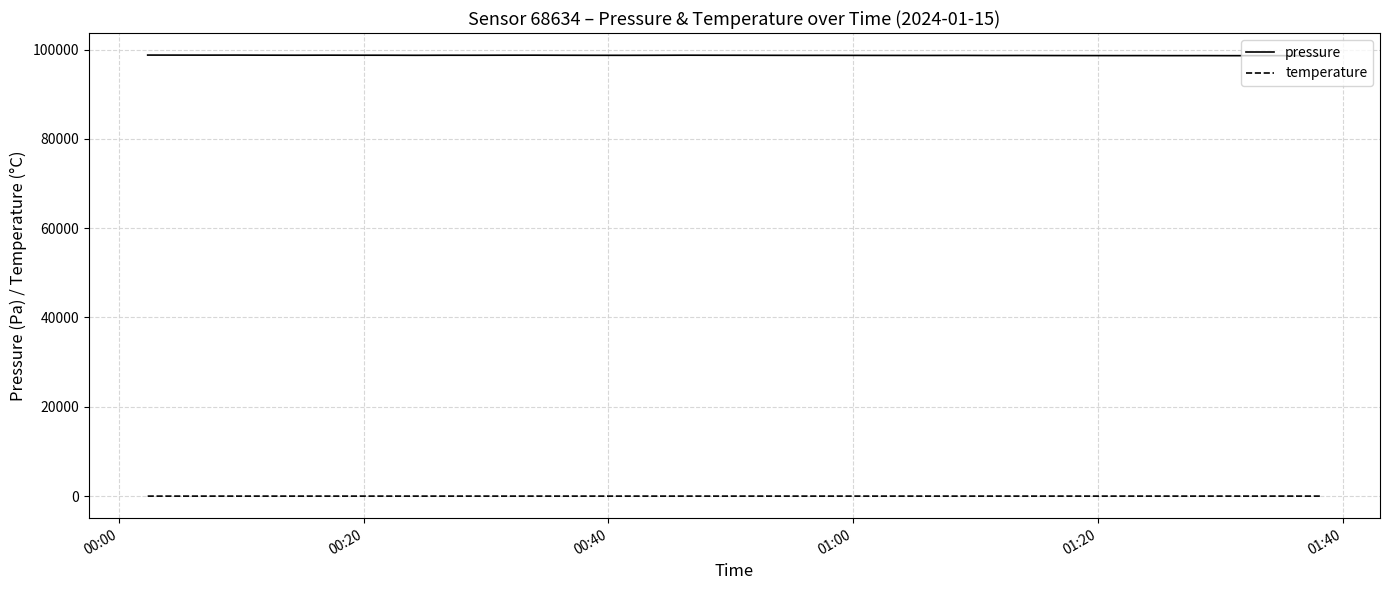

List the series in order of their peak value, highest first.

pressure, temperature